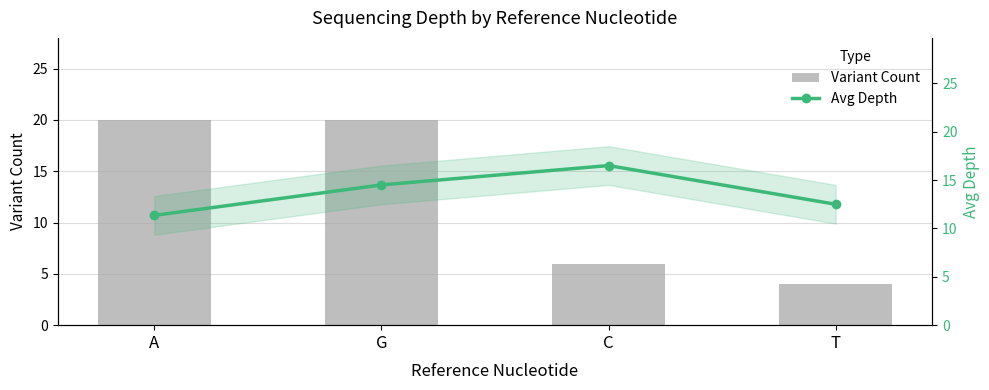

What is the average value of the Variant Count series?

12.5